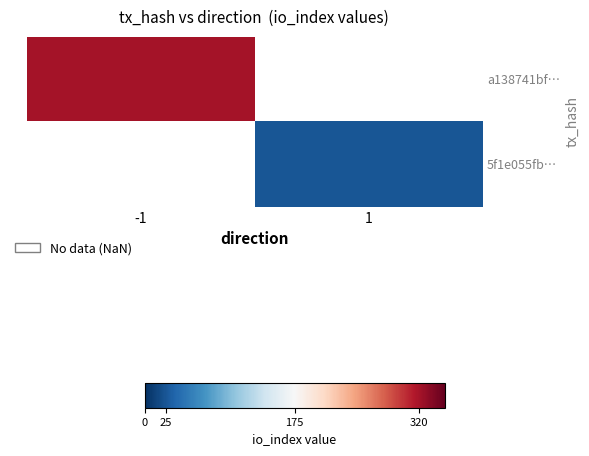

At which category does the chart reach its peak across all series?

-1